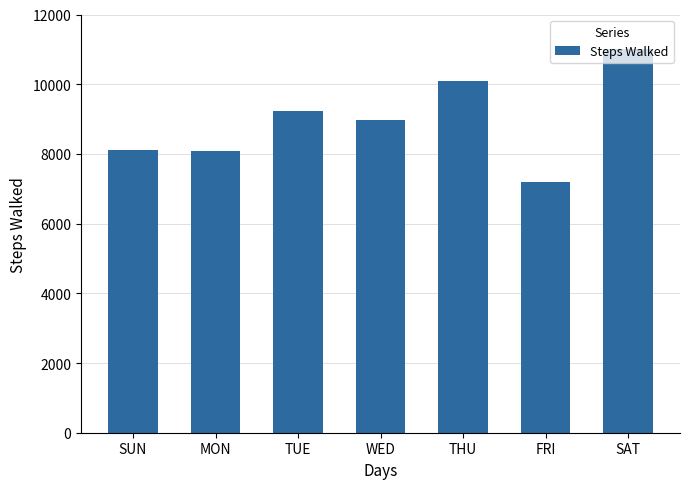

What is the sum of all values?

62688